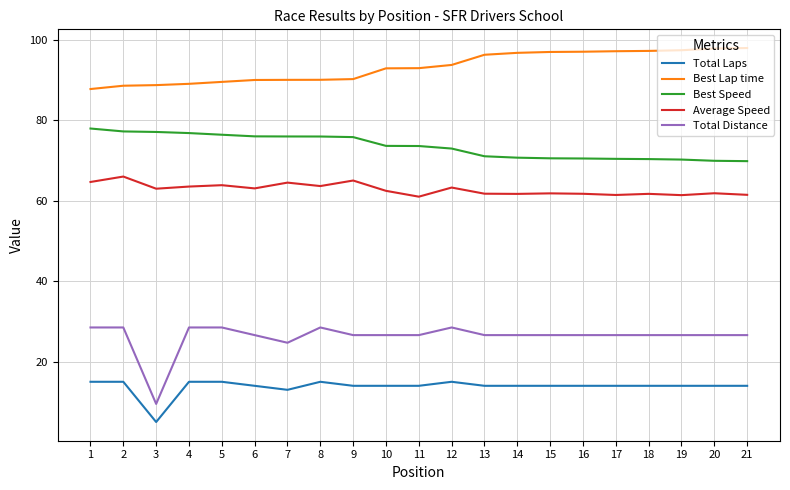

What is the lowest value of the Average Speed series?

61.0